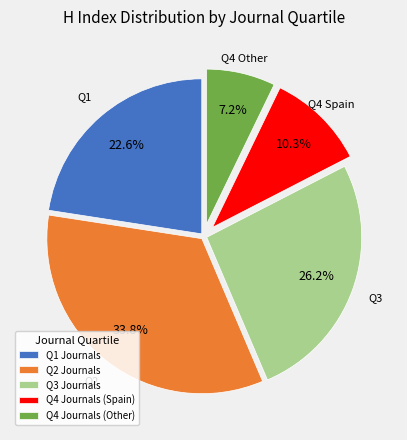

Which has a higher value, Q4 Journals (Other) or Q2 Journals?

Q2 Journals